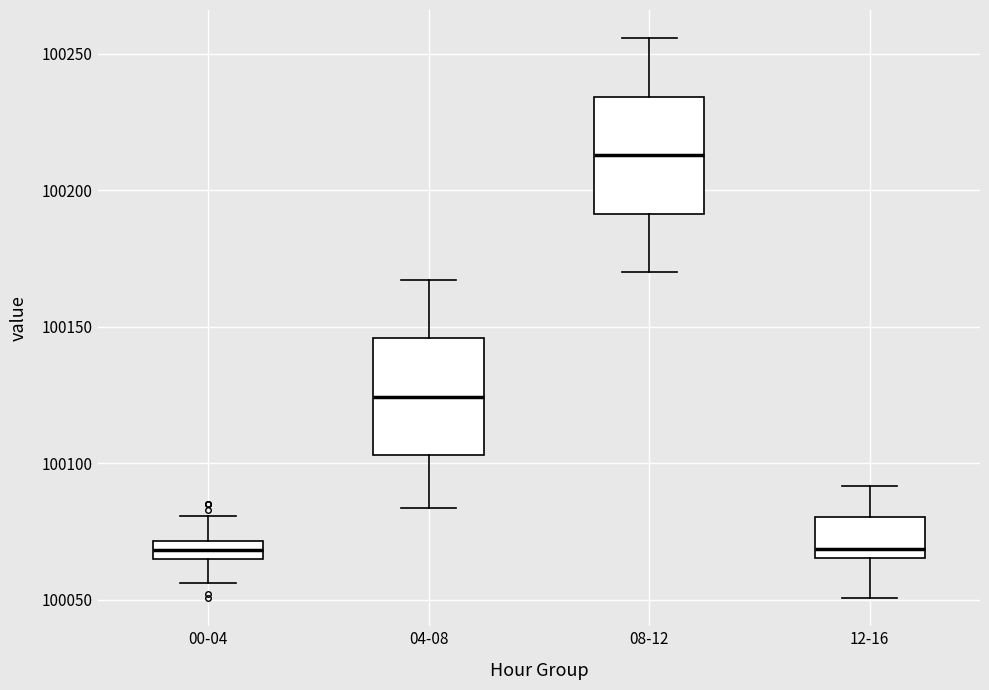

Which box's median line is the highest?

08-12